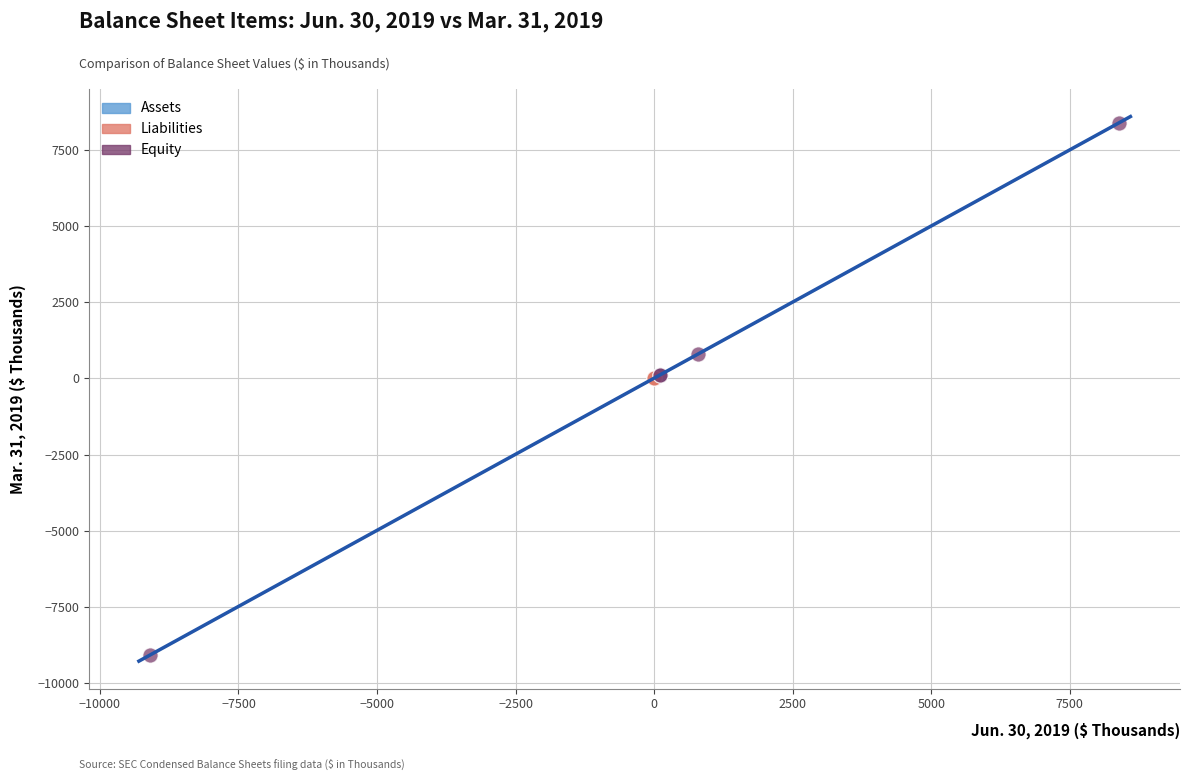

Which series reaches the minimum Y coordinate?

Equity